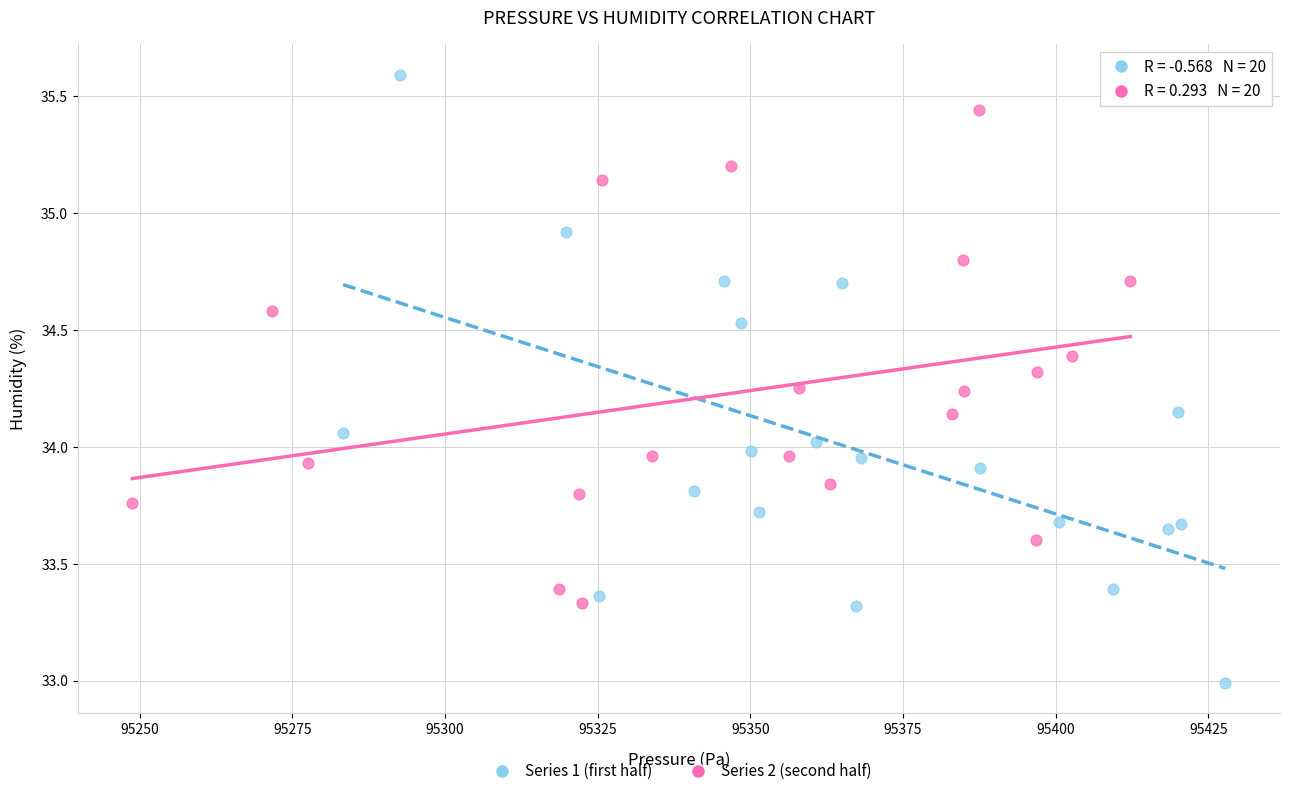

Which series has the widest spread of Y values?

Series 1 (first half)